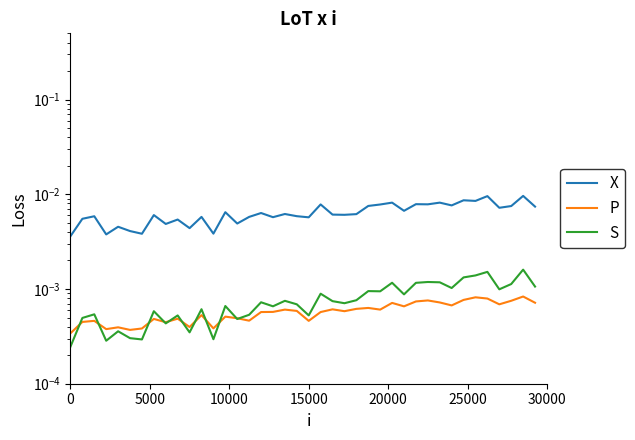

What are all the series names shown in the legend?

X, P, S